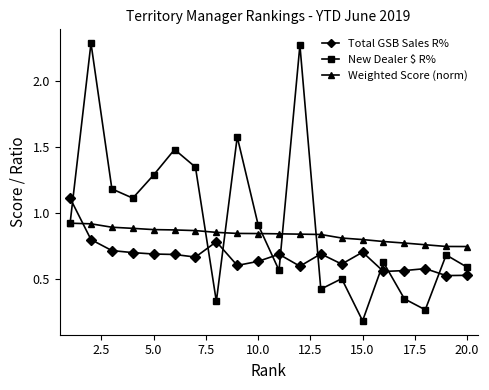

At how many categories does at least one series exceed 1?

9